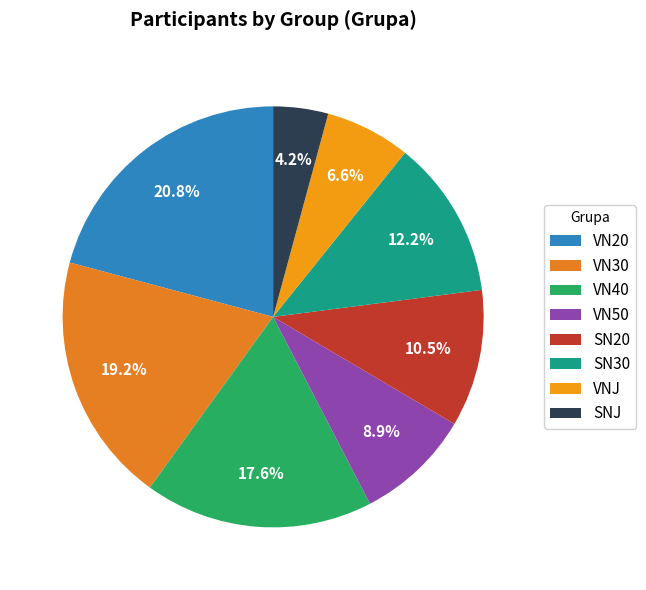

Rank the categories by value from highest to lowest.

VN20, VN30, VN40, SN30, SN20, VN50, VNJ, SNJ